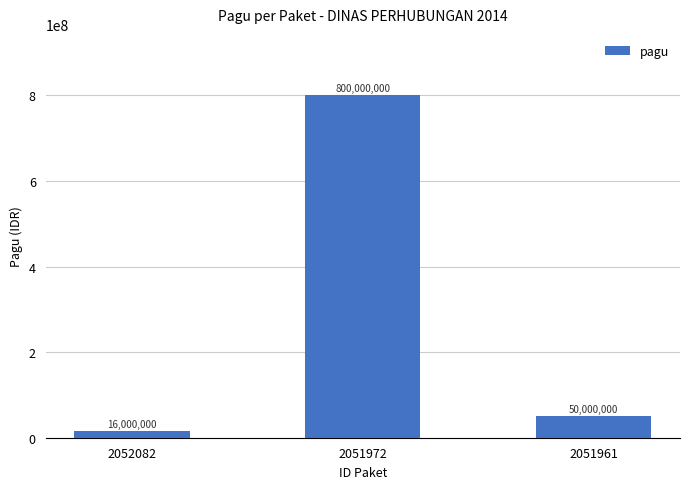

Is it true that the value at 2051961 is 10127781?

False